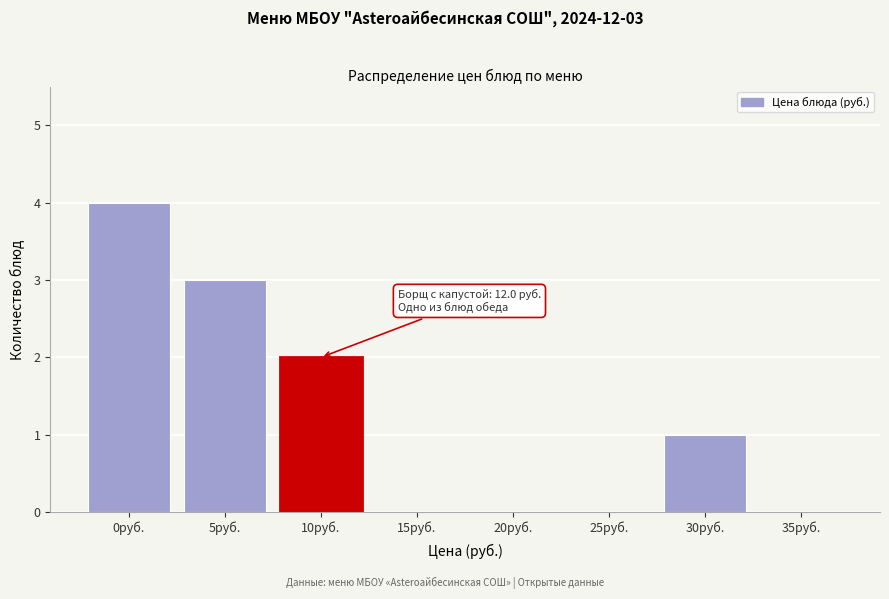

Reading left to right, extract all data points from this chart.

0руб.=4	5руб.=3	10руб.=2	15руб.=0	20руб.=0	25руб.=0	30руб.=1	35руб.=0